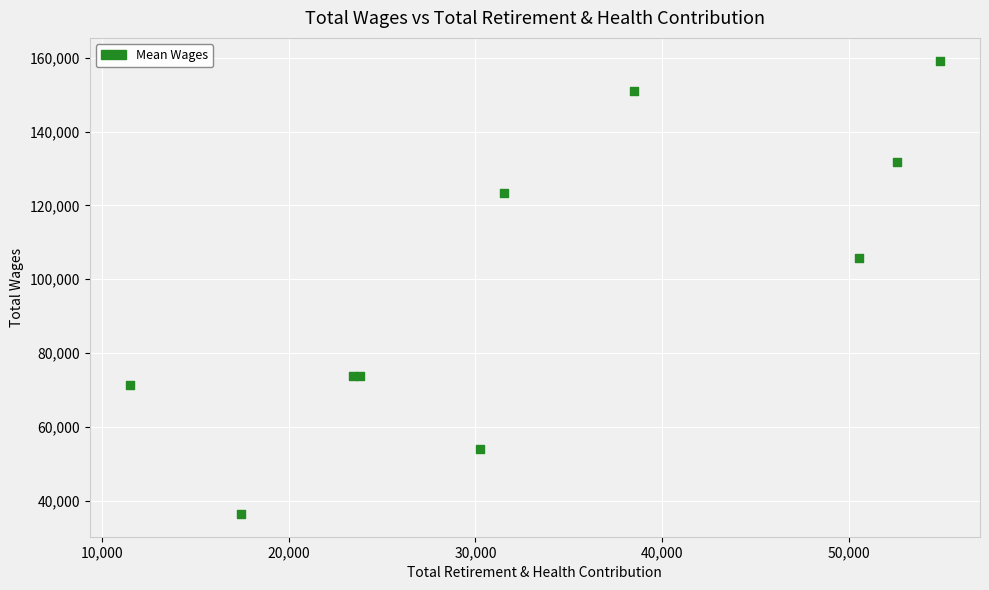

What Y value in the scatter plot is closest to 97816?

105627